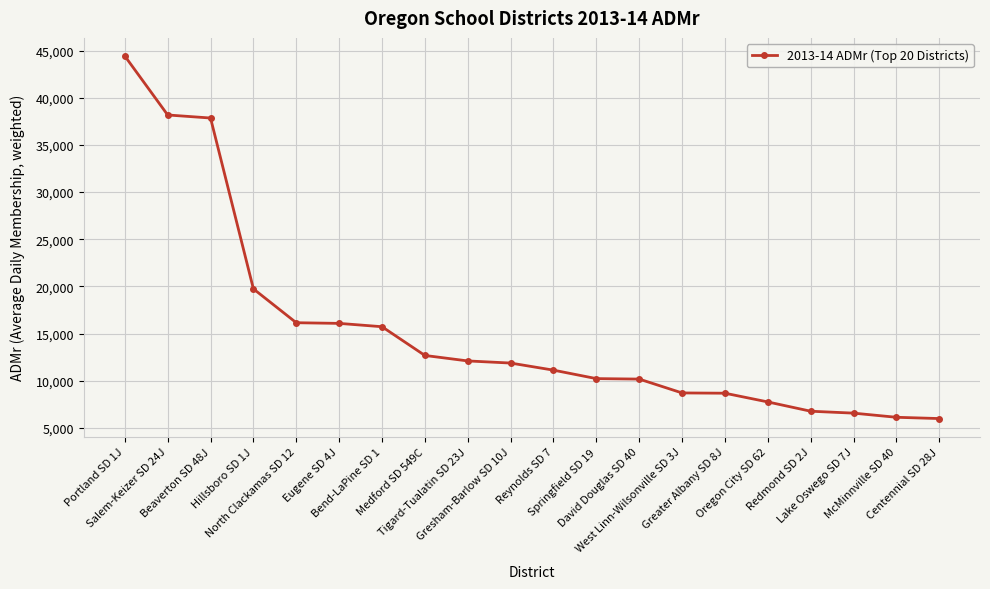

The value at Bend-LaPine SD 1 is 24199.1. True or false?

False